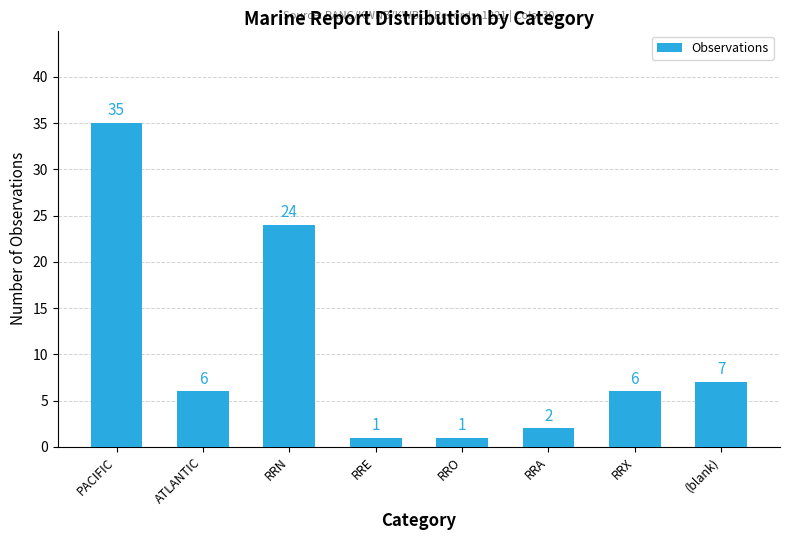

Approximately how many times larger is the value at RRA compared to (blank)?

0.3